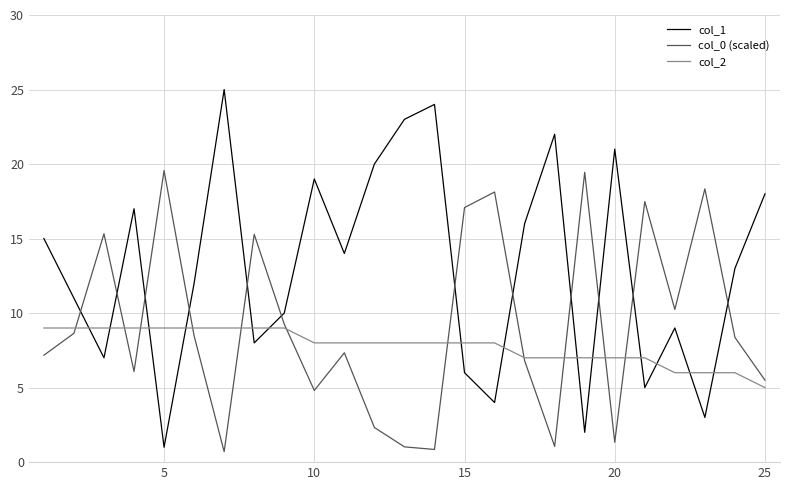

After their last crossing, which series has the higher values: col_2 or col_0 (scaled)?

col_0 (scaled)